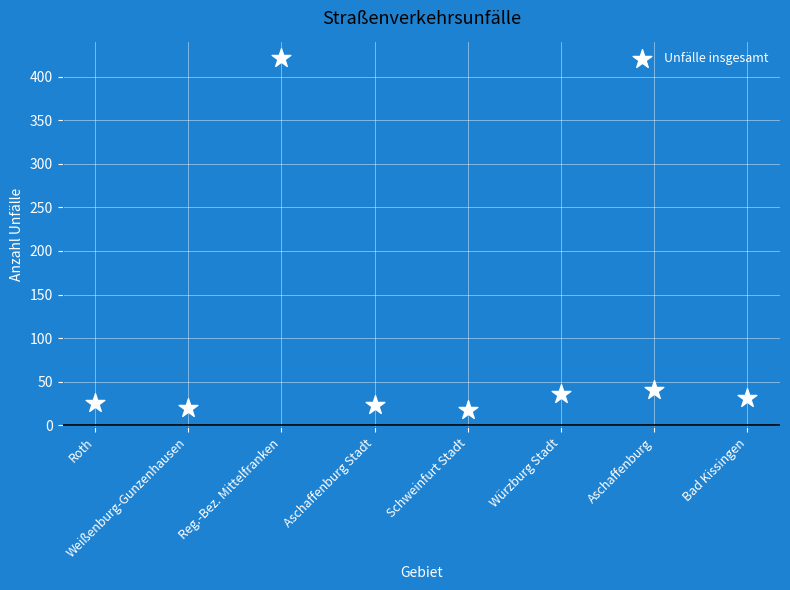

What is the range of Y values (max minus min)?

403